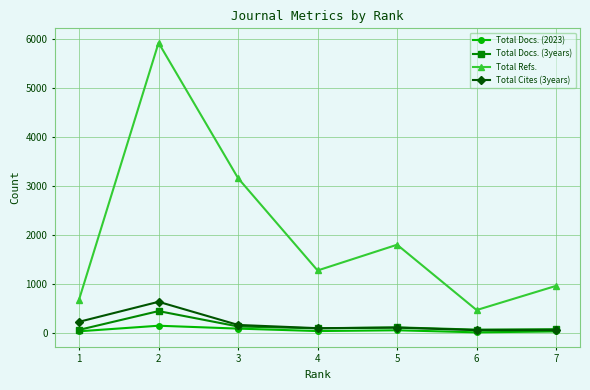

How many lines are shown in the chart?

4